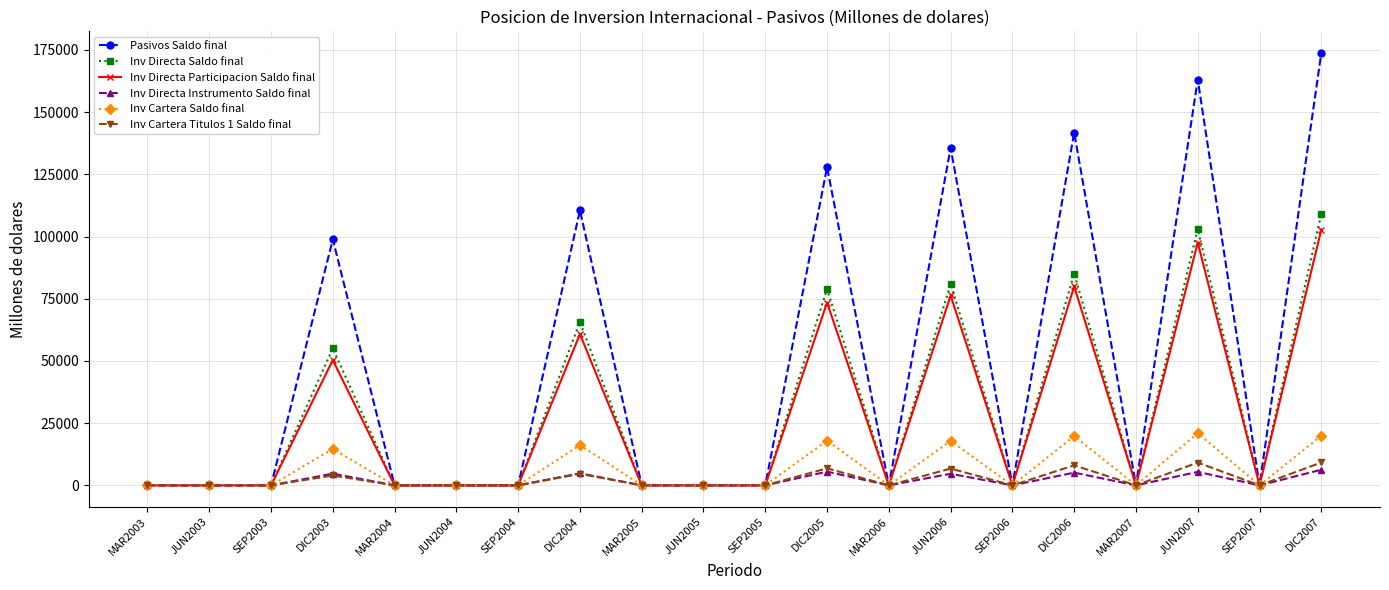

At which label is Inv Cartera Saldo final closest to 10484?

DIC2003